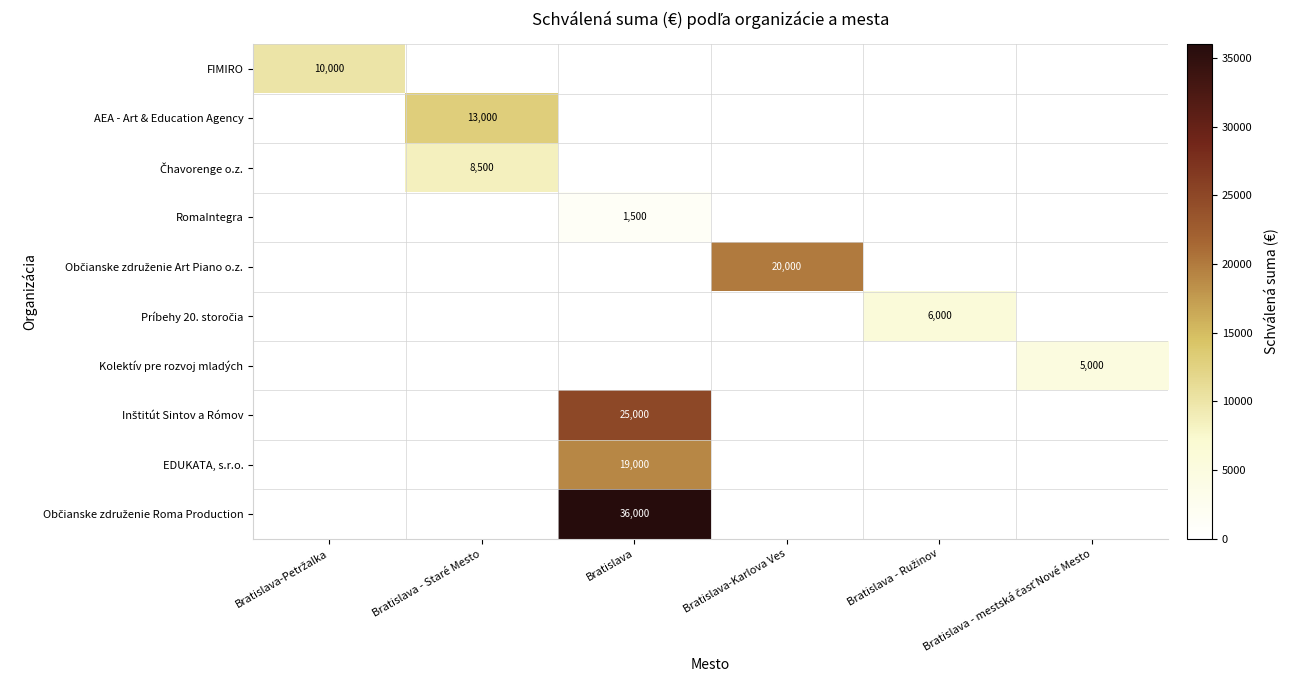

Which series changed the most between Bratislava-Karlova Ves and Bratislava - mestská časť Nové Mesto?

Občianske združenie Art Piano o.z.